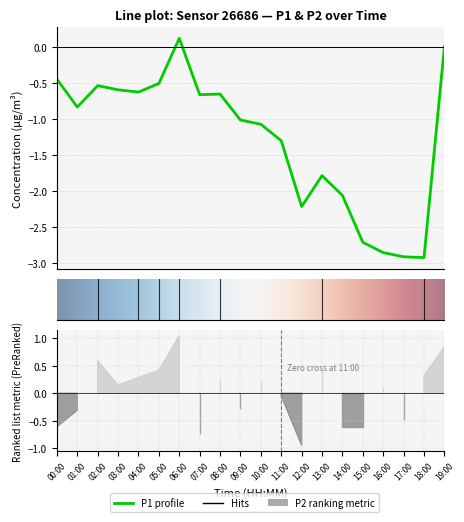

True or false: P1 and P2 cross at least once.

False